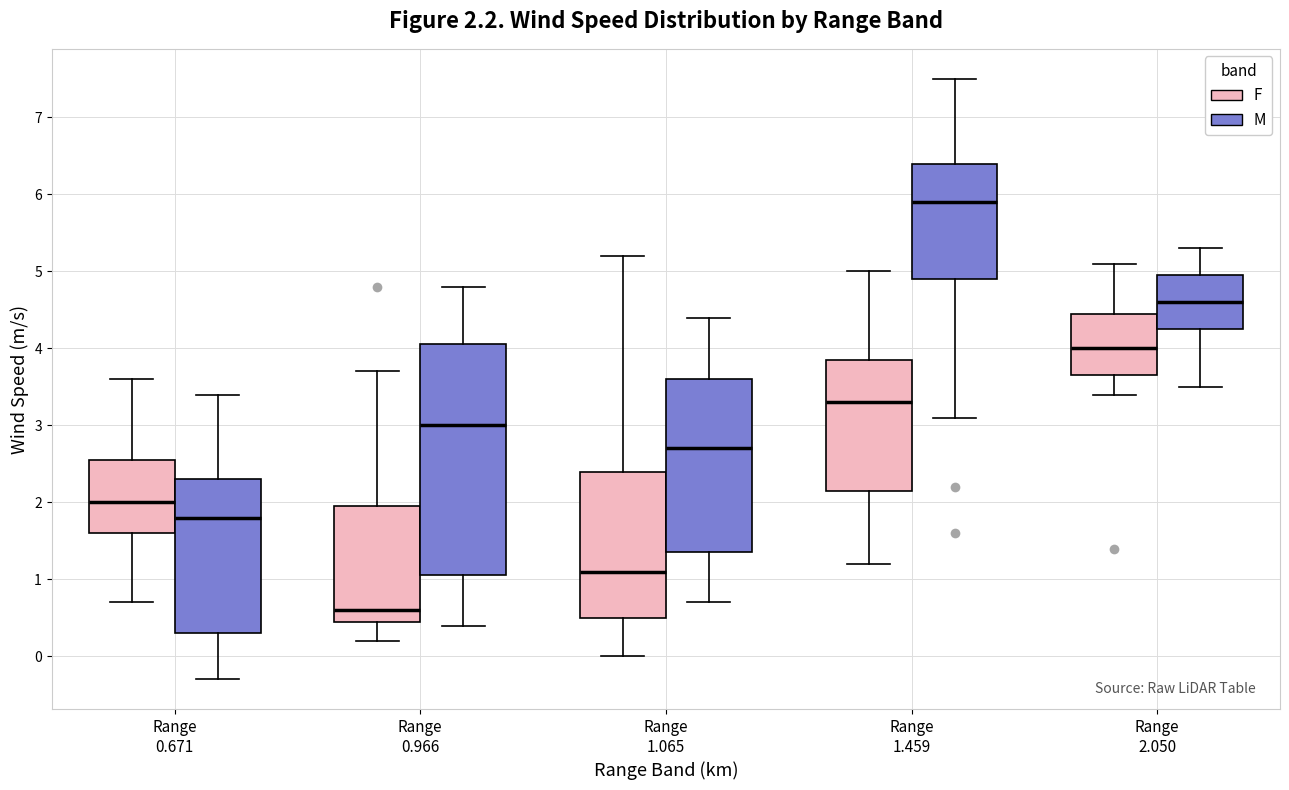

Which box is the tallest, from its lower edge to its upper edge?

Range 0.966 (M)